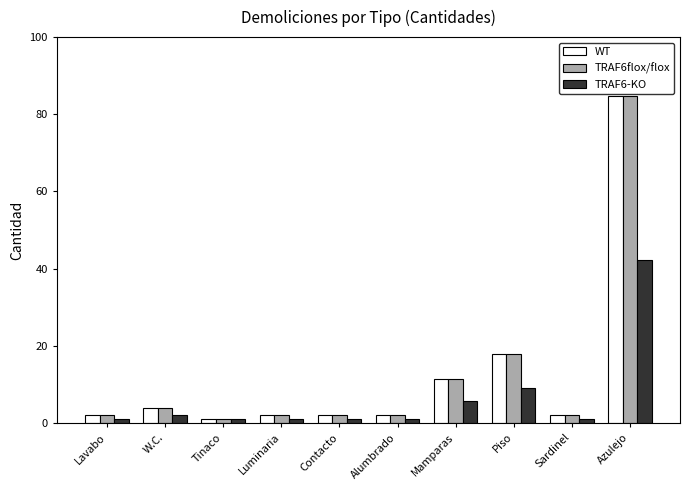

What are all the series names shown in the legend?

WT, TRAF6flox/flox, TRAF6-KO